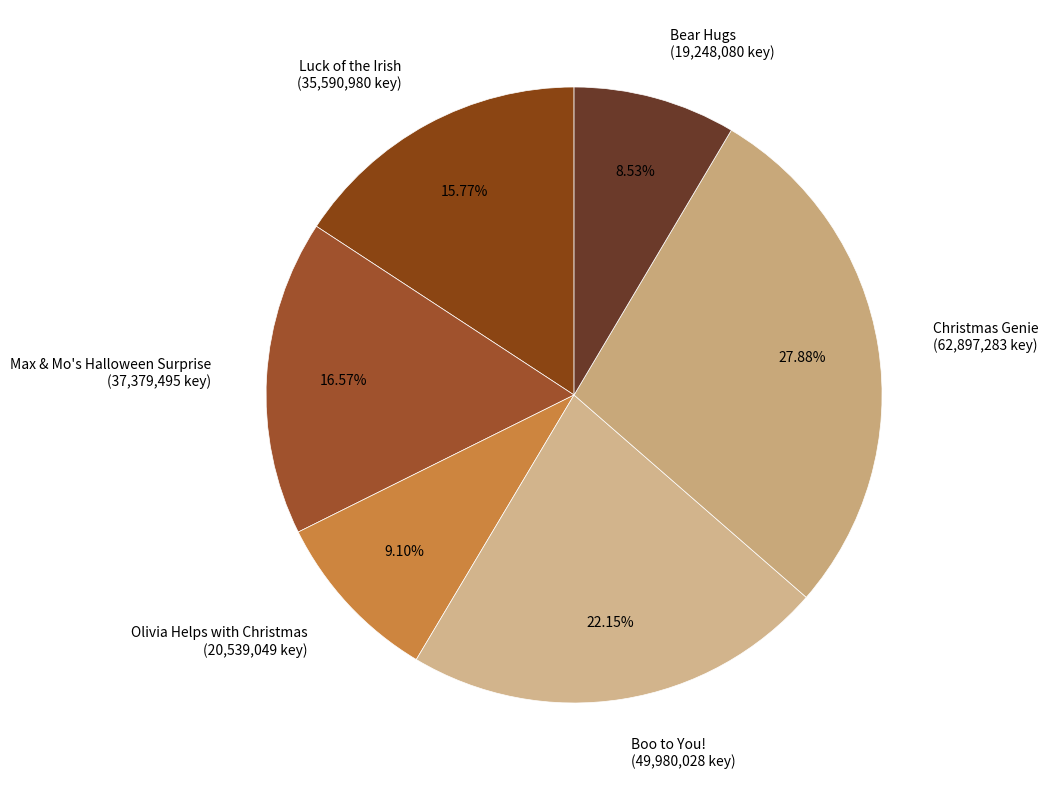

To the nearest percent, what percentage of the pie is Boo to You!?

22%